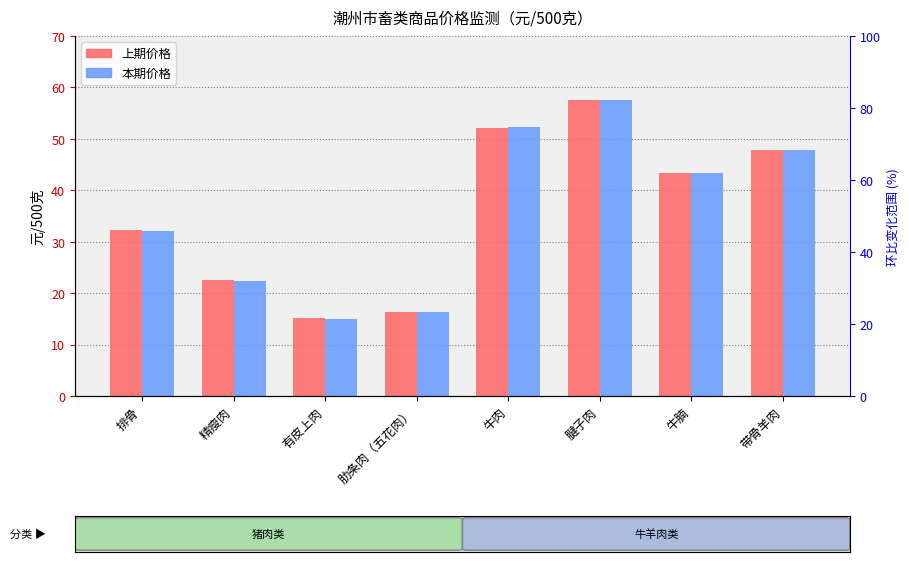

What is the difference between the maximum and second lowest values in the 上期 series?

41.2